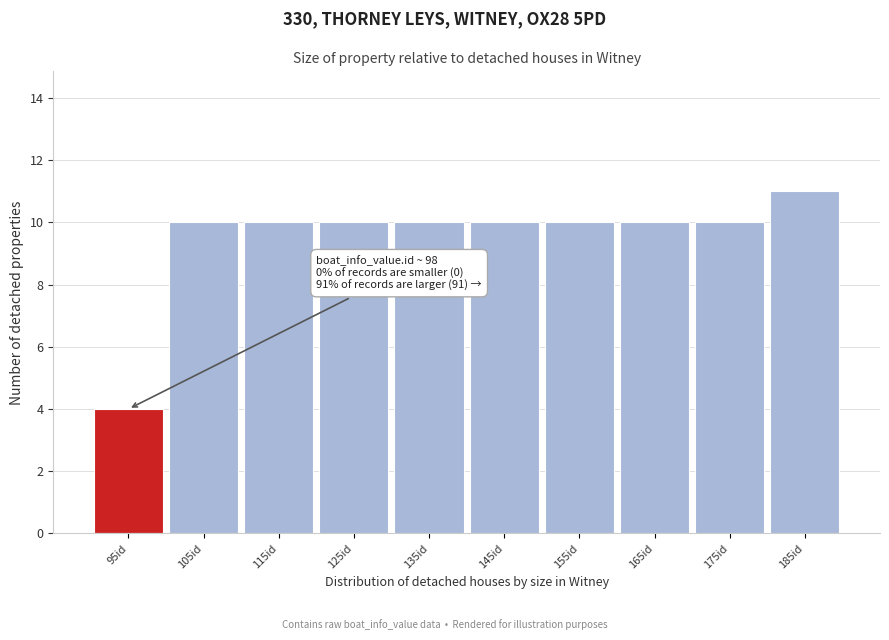

Reading left to right, transcribe all the data shown in this chart.

95id=4	105id=10	115id=10	125id=10	135id=10	145id=10	155id=10	165id=10	175id=10	185id=11